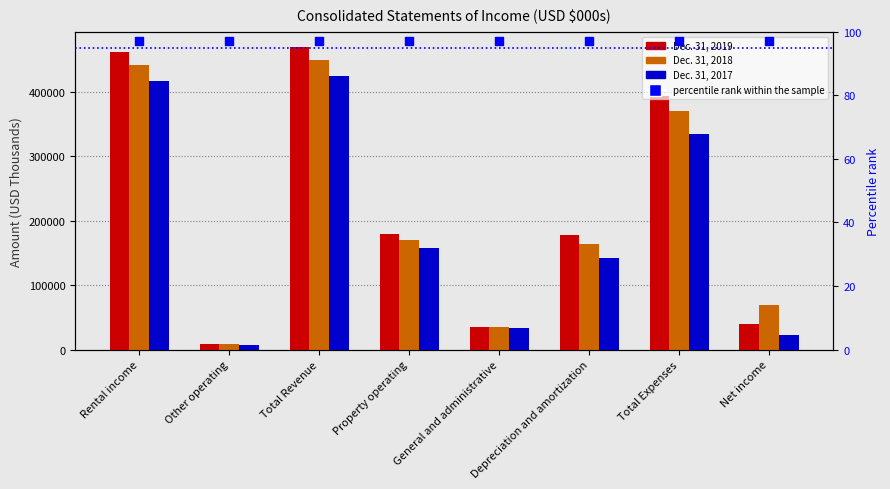

Is the value of Dec. 31, 2018 at Property operating greater than the value of percentile rank within the sample at Total Revenue?

Yes